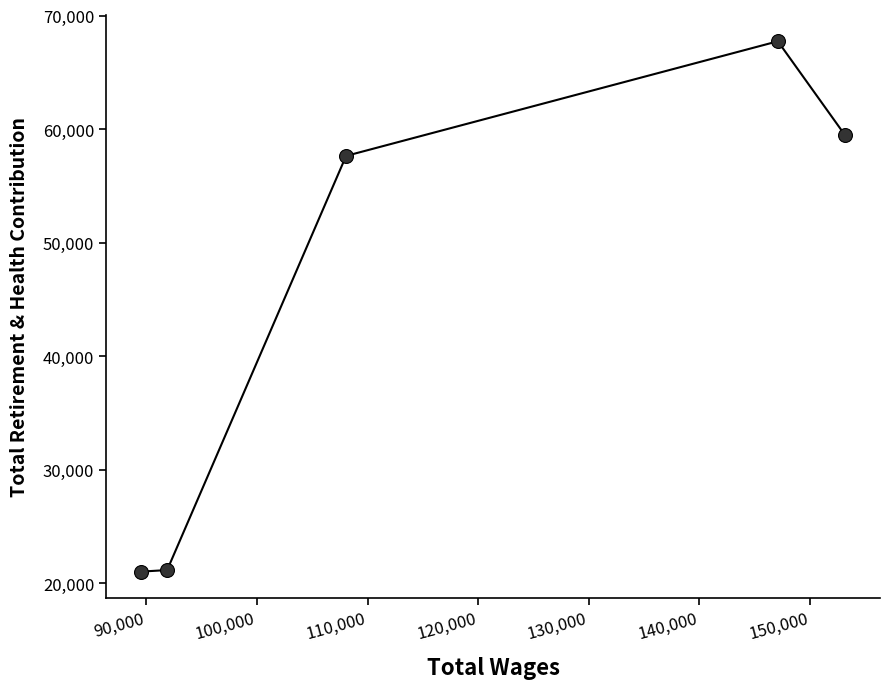

What is the minimum value shown in the chart?

21044